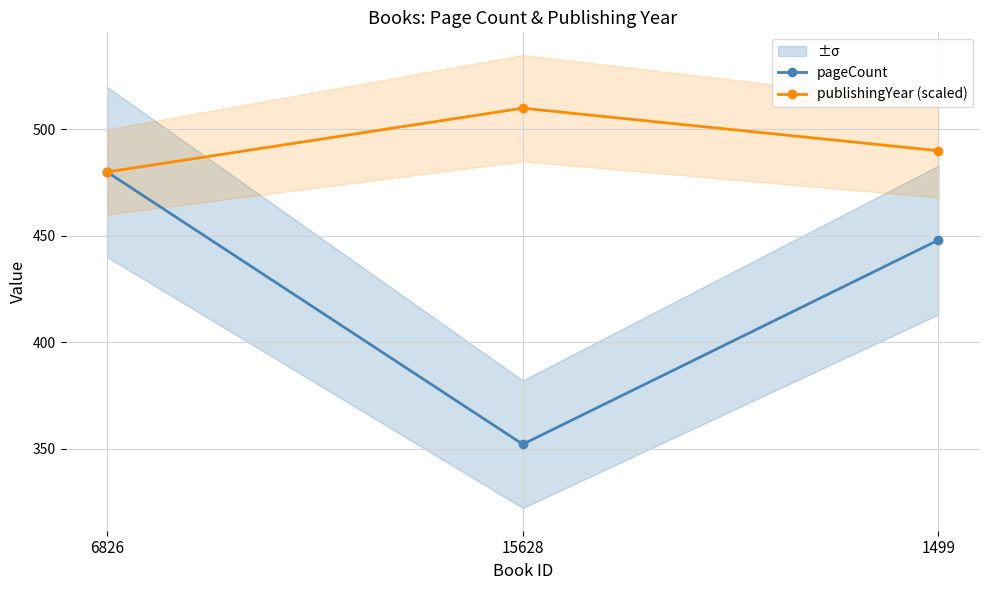

Rank the series by their average value, from highest to lowest.

publishingYear (scaled), pageCount